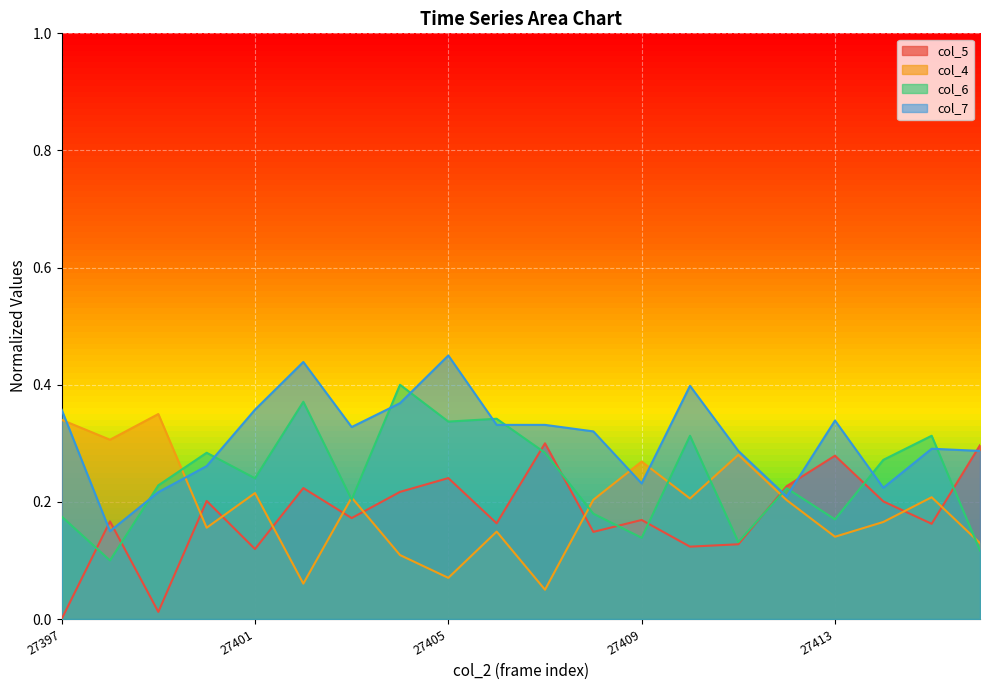

What is the sum of all col_6 values?

4.8